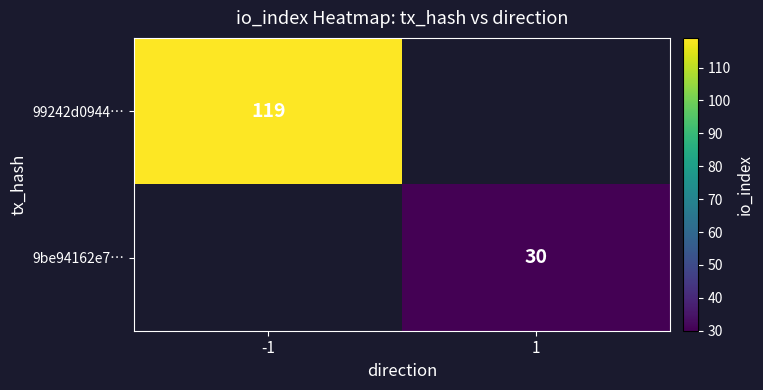

The value of 99242d0944… at -1 is 156. True or false?

False